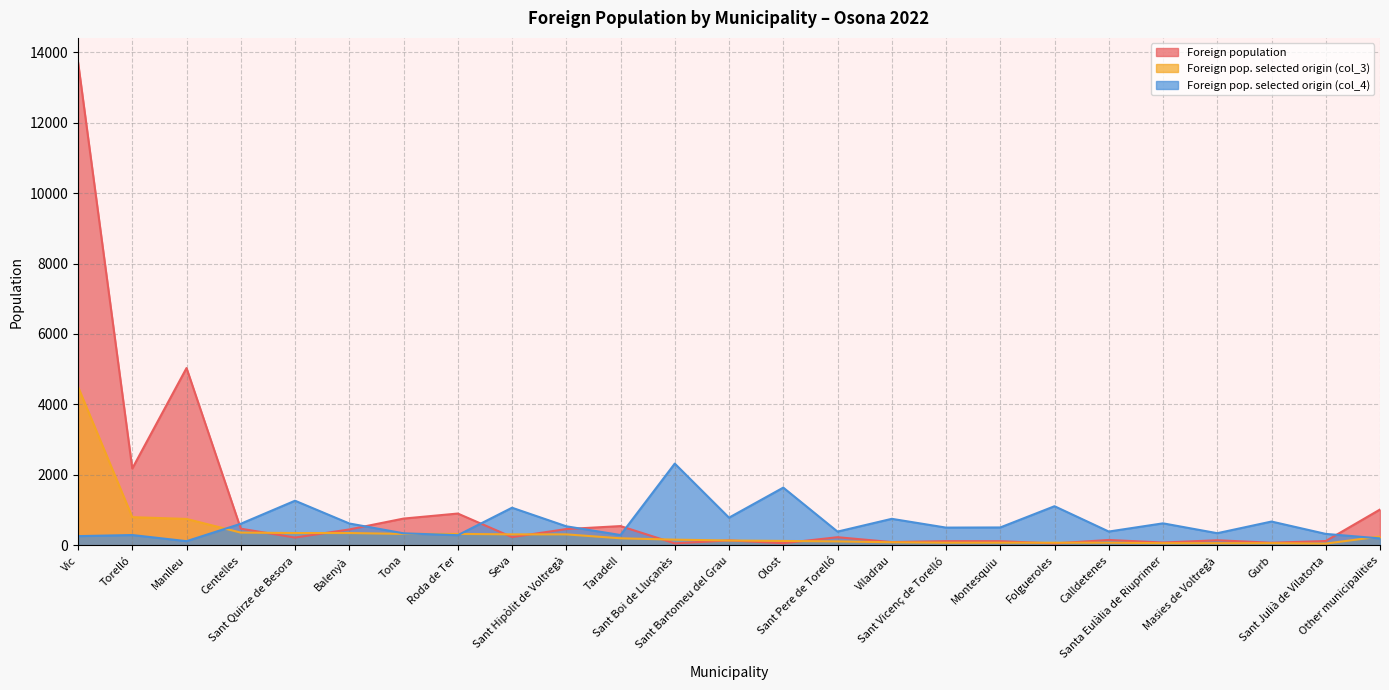

Read the Foreign population value at Other municipalities, to the nearest 50.

1000